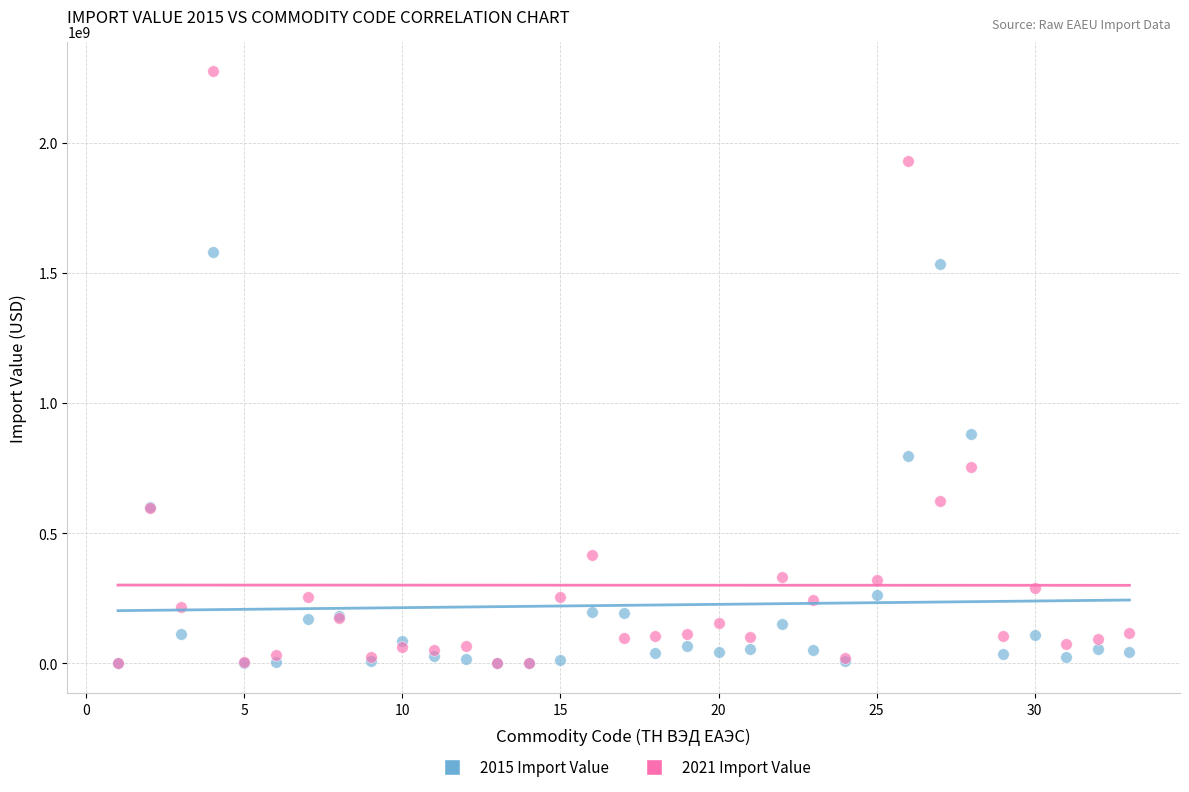

Across all series, what Y value is closest to 1137116388?

879266219